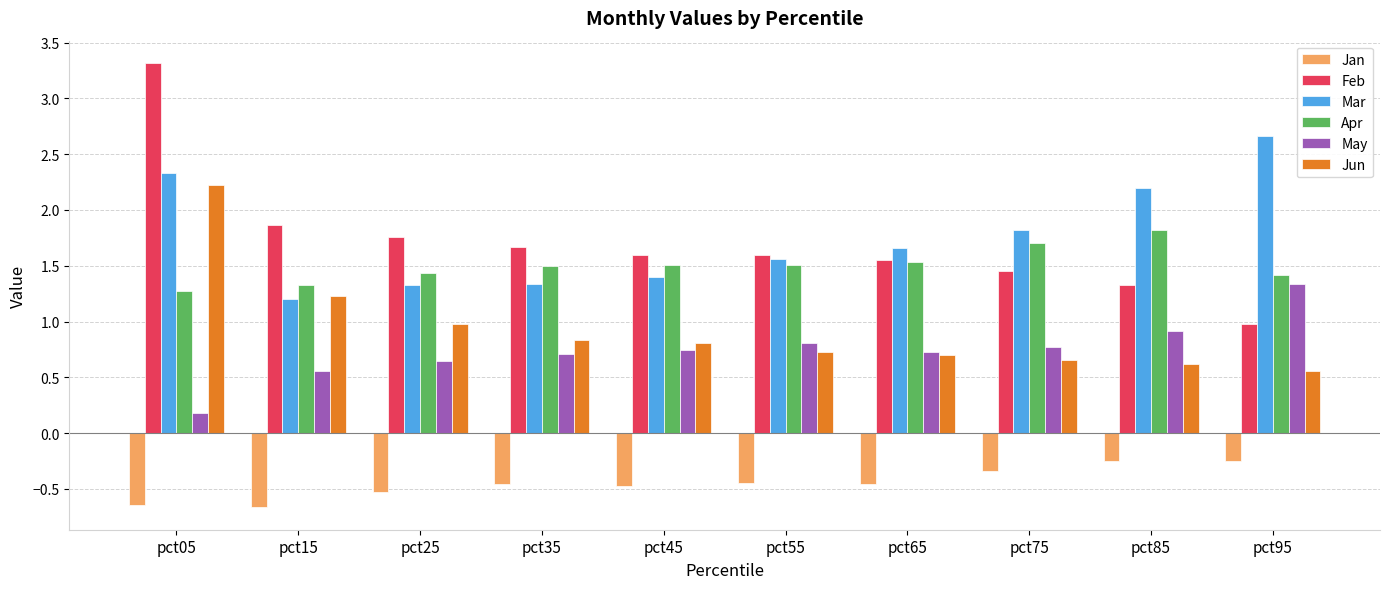

Count the number of categories in the chart.

10